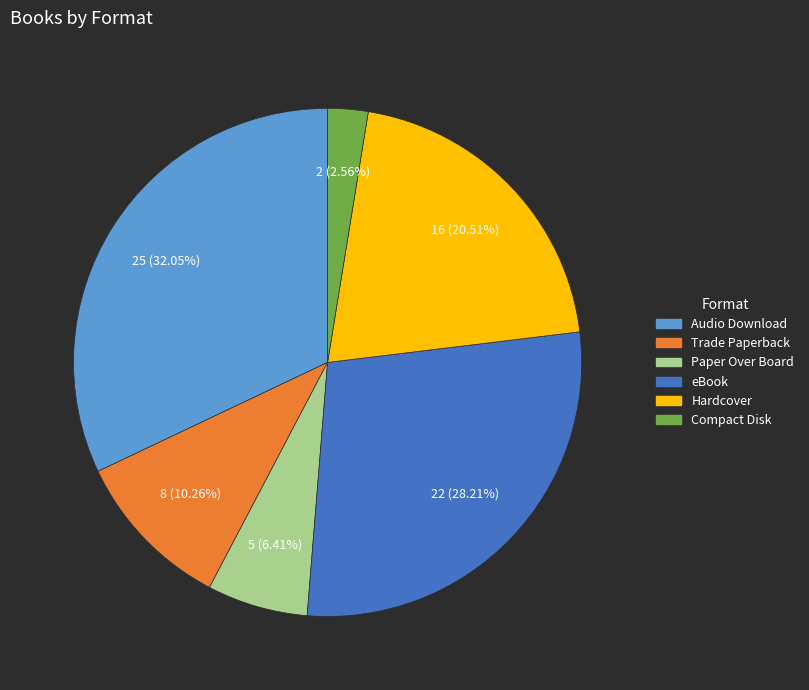

Does any single category account for the majority?

No